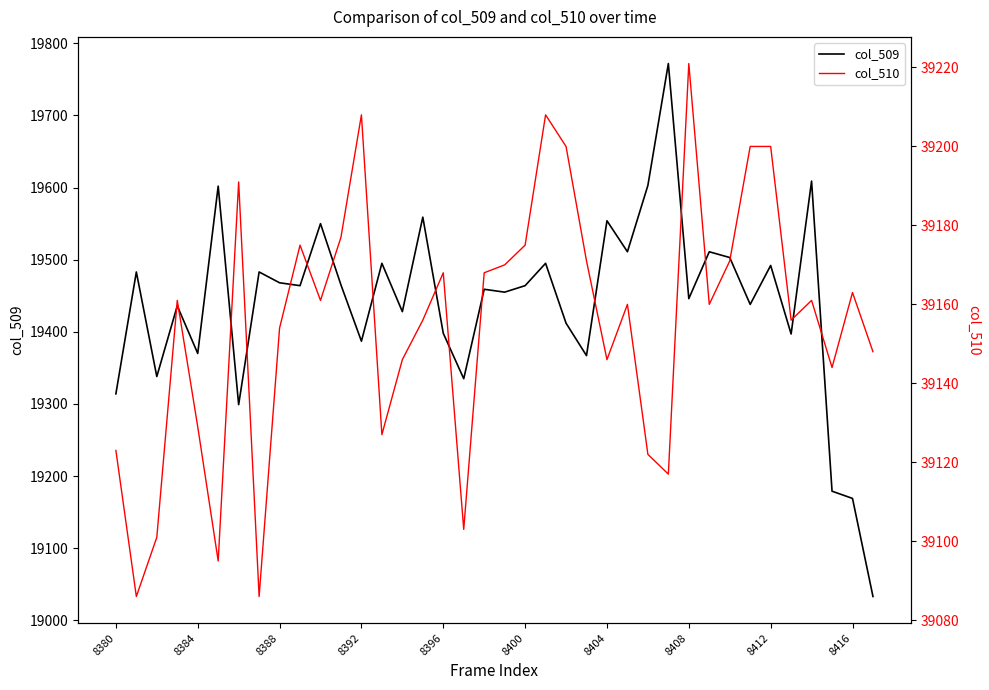

At how many categories does at least one series exceed 24134?

38